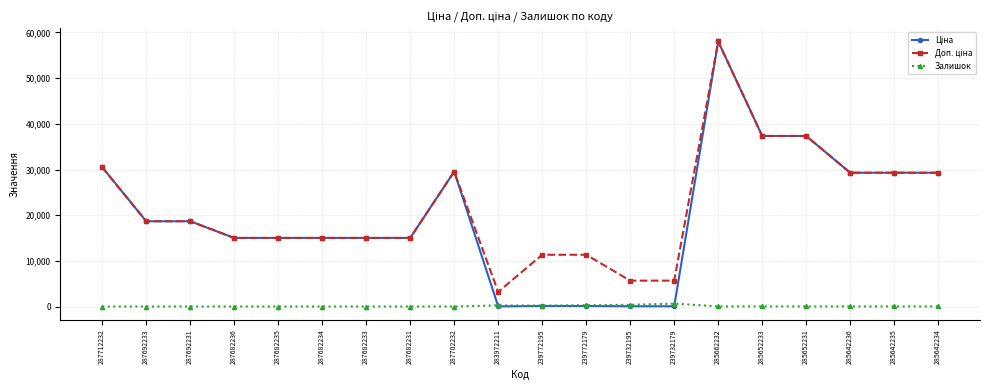

At which category is the sum across all series the highest?

285662232